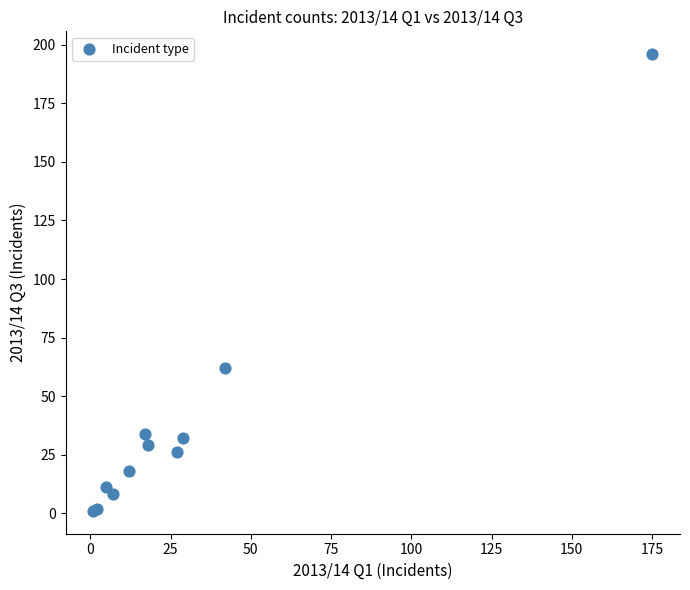

What Y value in the scatter plot is closest to 98?

62